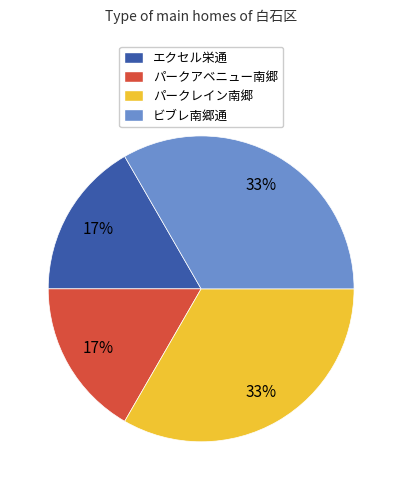

To the nearest percent, what is the combined percentage of パークアベニュー南郷 and ビブレ南郷通?

50%